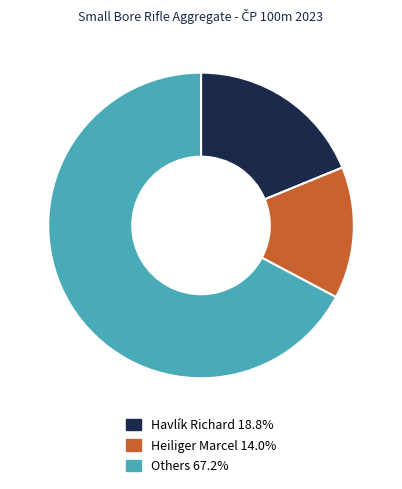

Is Others 67.2% the majority of the pie?

Yes